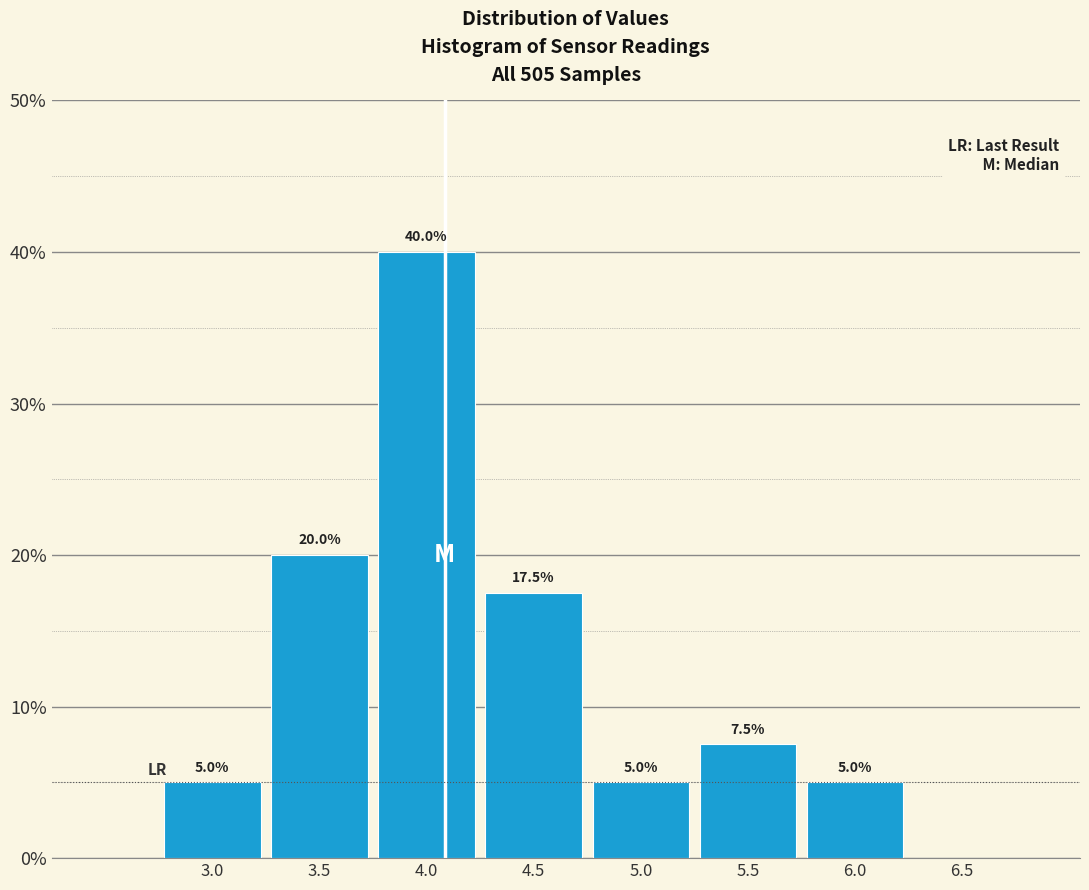

Reading right to left, extract all data points from this chart.

6.5=0.0	6.0=5.0	5.5=7.5	5.0=5.0	4.5=17.5	4.0=40.0	3.5=20.0	3.0=5.0